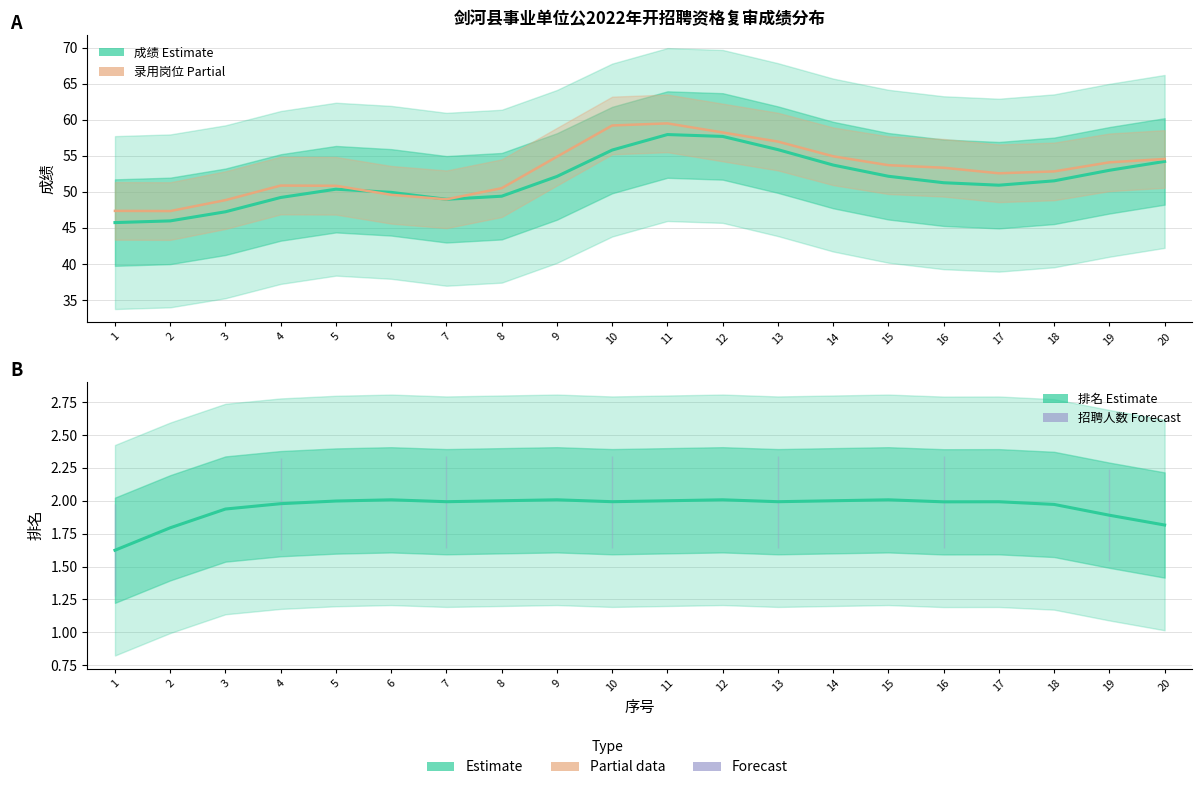

Which series has the widest spread of values?

成绩 (Estimate)